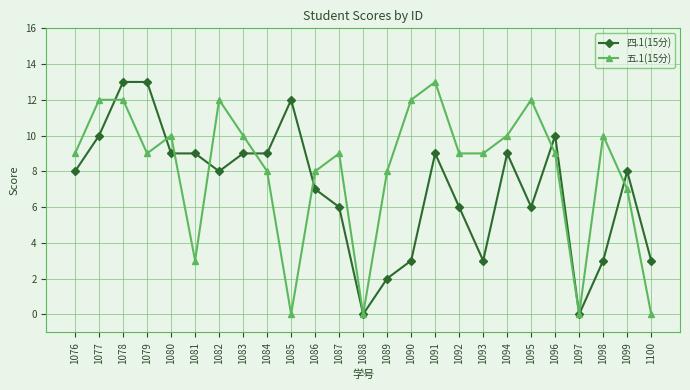

Reading right to left, list all the values displayed in this chart.

四.1(15分): 3	8	3	0	10	6	9	3	6	9	3	2	0	6	7	12	9	9	8	9	9	13	13	10	8
五.1(15分): 0	7	10	0	9	12	10	9	9	13	12	8	0	9	8	0	8	10	12	3	10	9	12	12	9